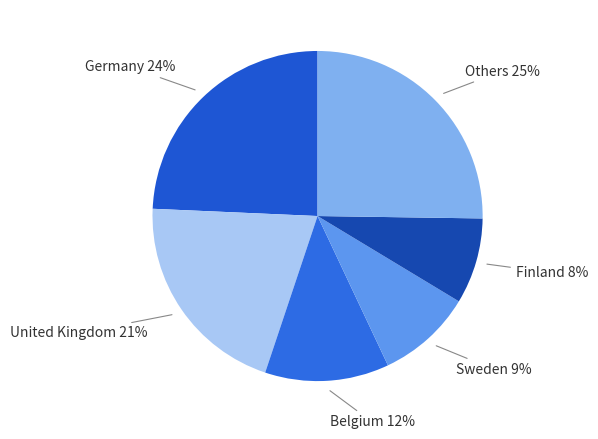

Which category has the smallest portion of the pie?

Finland